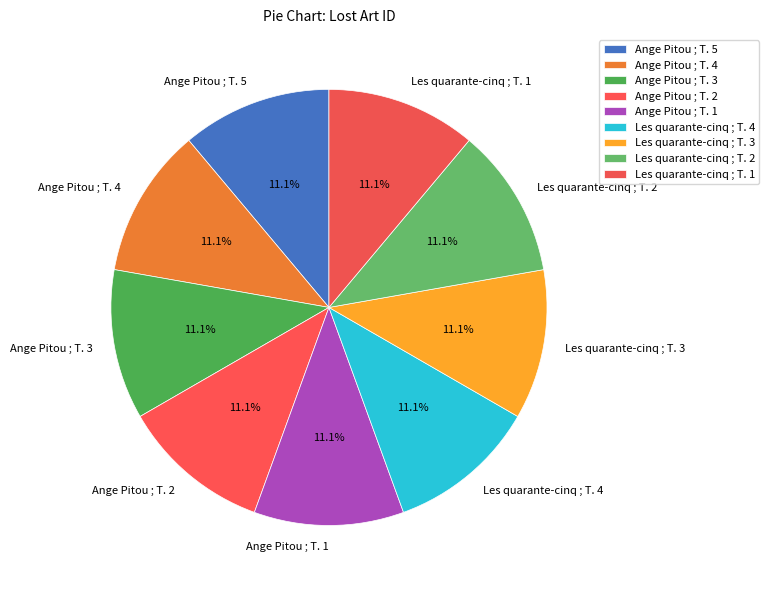

Does Ange Pitou ; T. 3 account for over 50% of the chart?

No